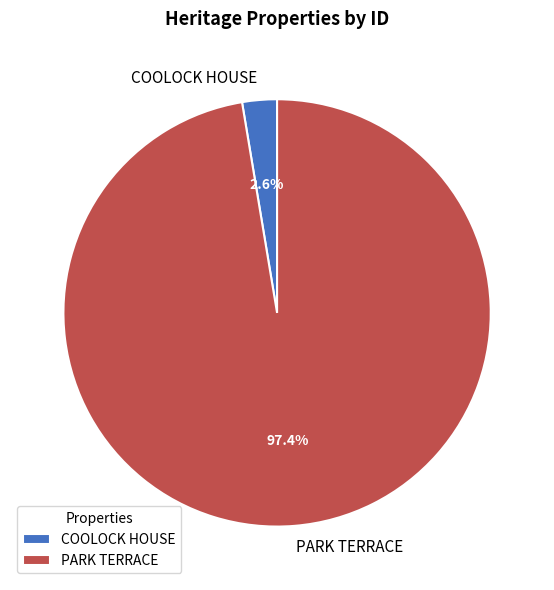

Rank the categories by value from lowest to highest.

COOLOCK HOUSE, PARK TERRACE